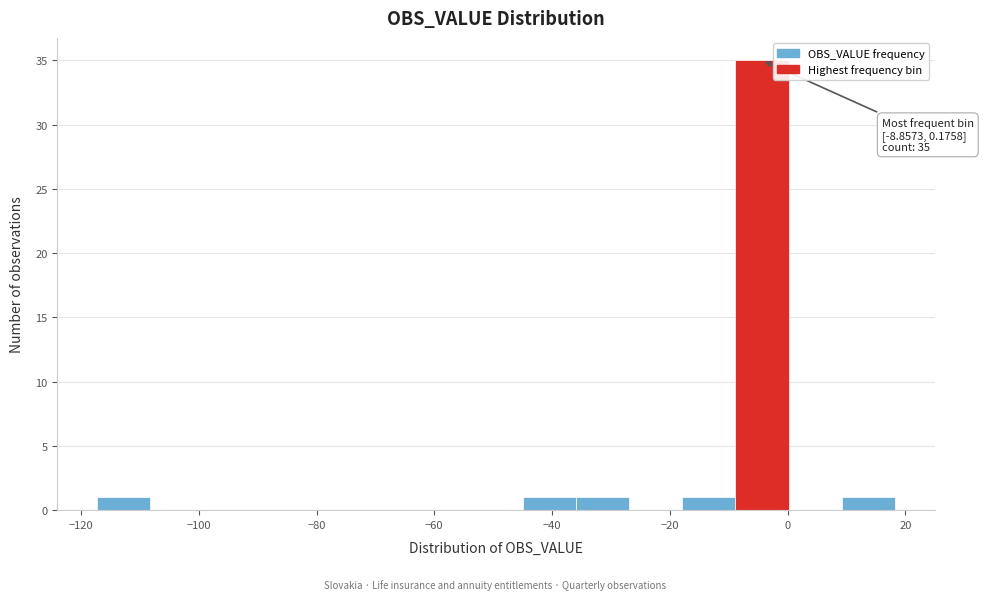

Over which range of the x-axis is the bar tallest?

-8 to 0